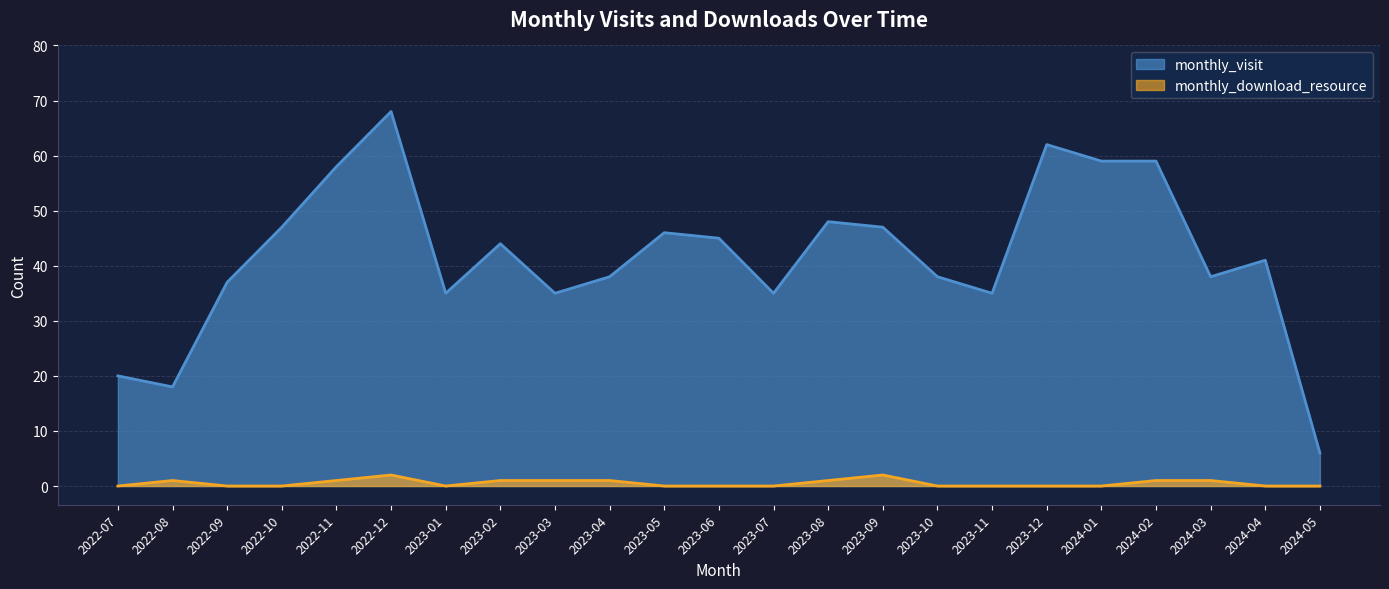

True or false: monthly_download_resource and monthly_visit cross at least once.

False